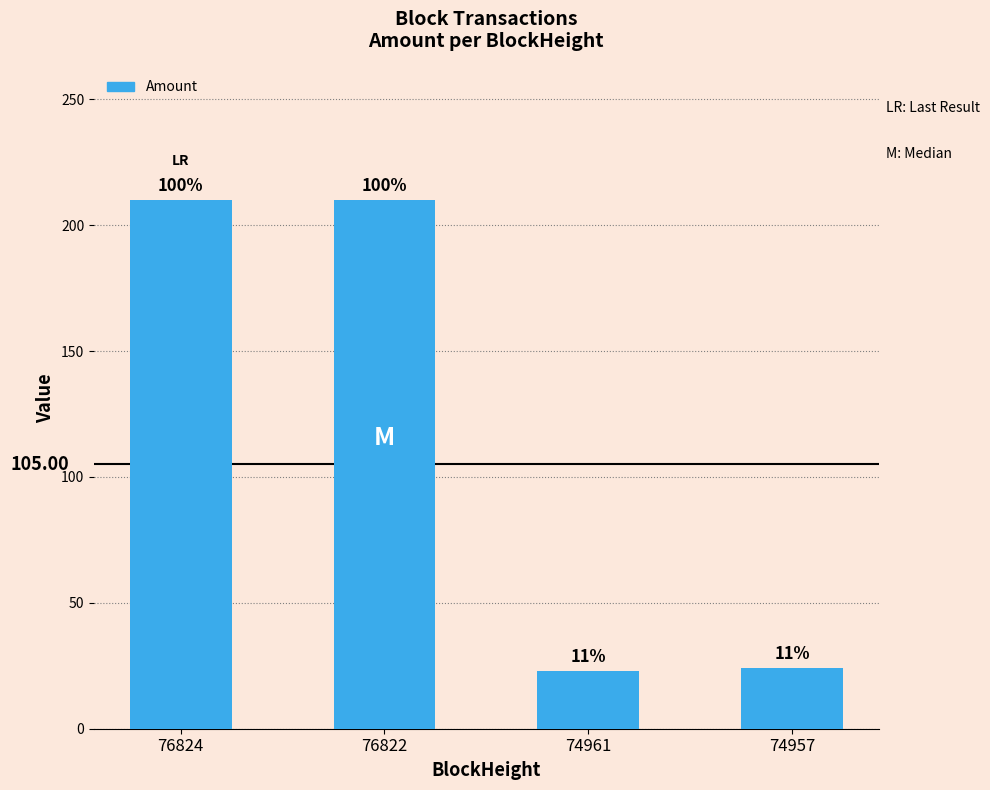

How many bars are there in total?

4